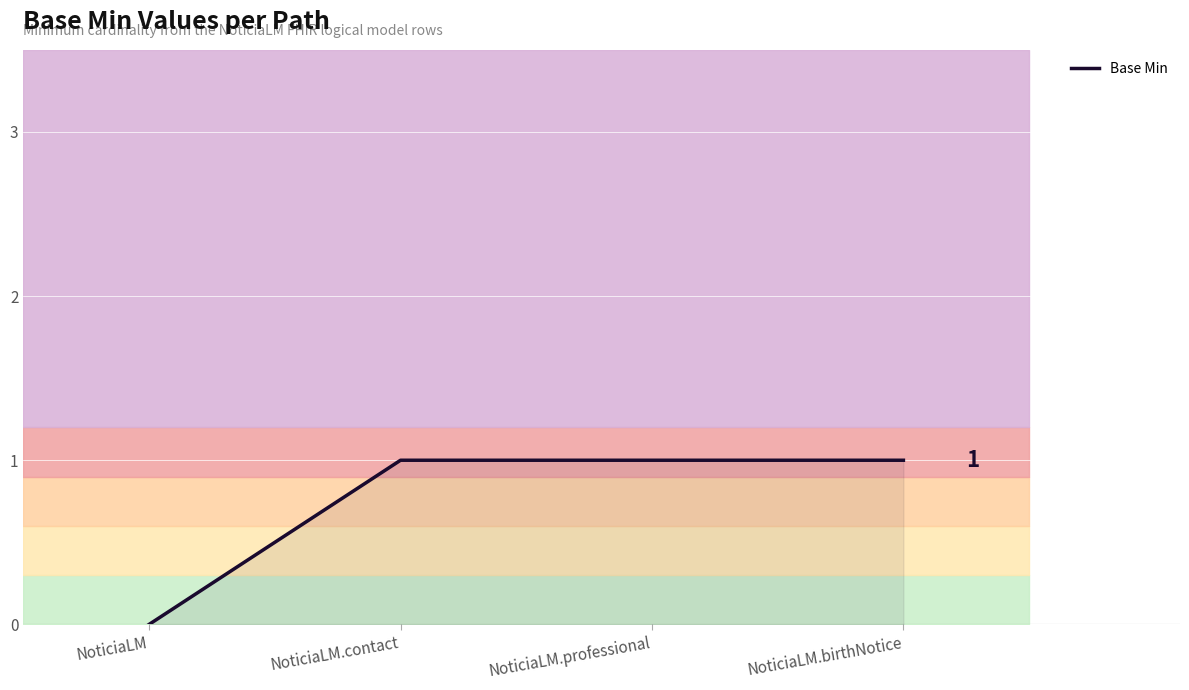

List the labels in order of value, largest first.

NoticiaLM.contact, NoticiaLM.professional, NoticiaLM.birthNotice, NoticiaLM